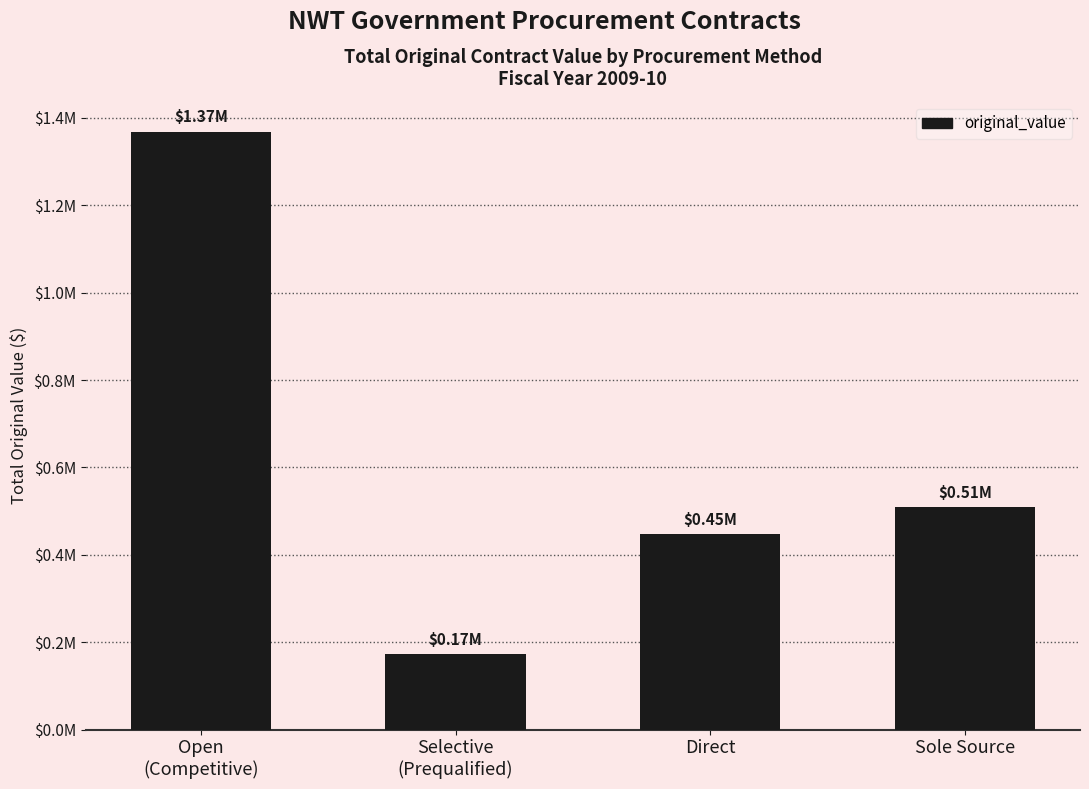

Are the bars horizontal?

No